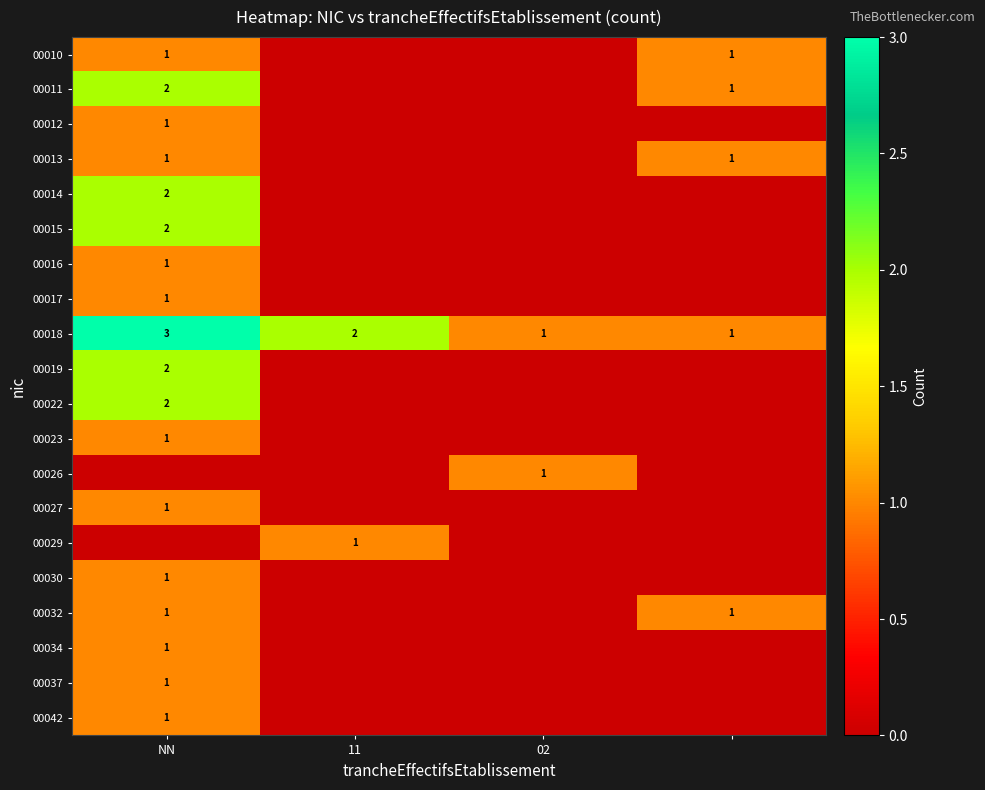

The 00029 series shows 1 at 11. True or false?

True